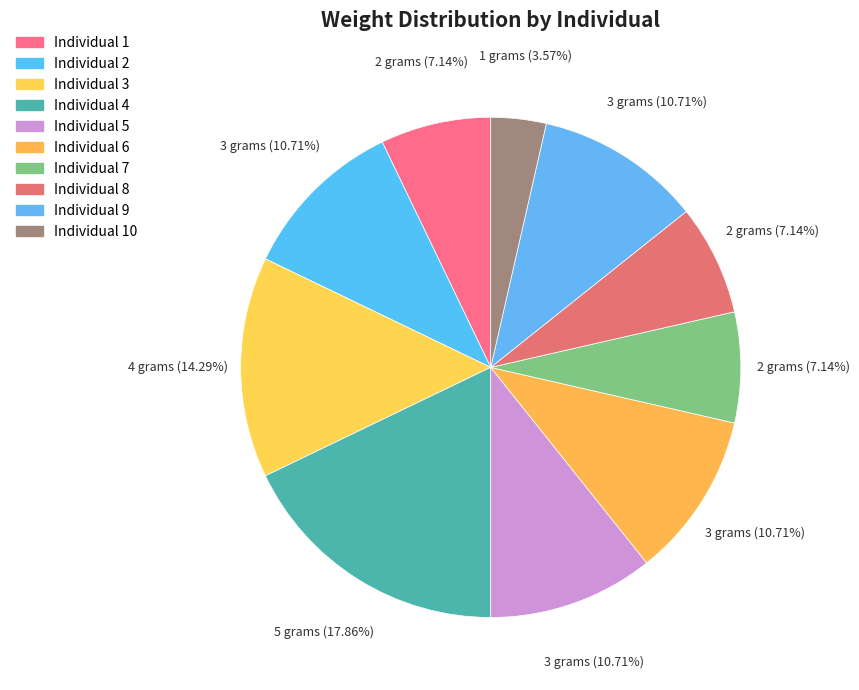

To the nearest percent, what is the difference between the largest and smallest slice percentages?

14%